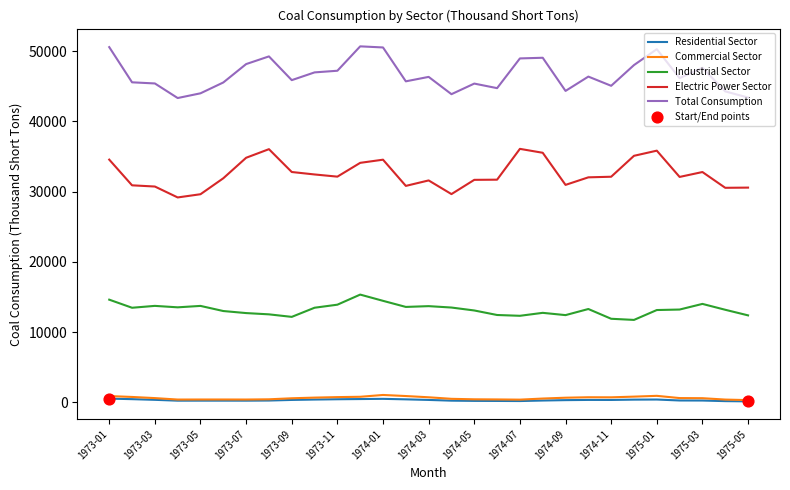

Which series has the largest total across all categories?

Total Consumption